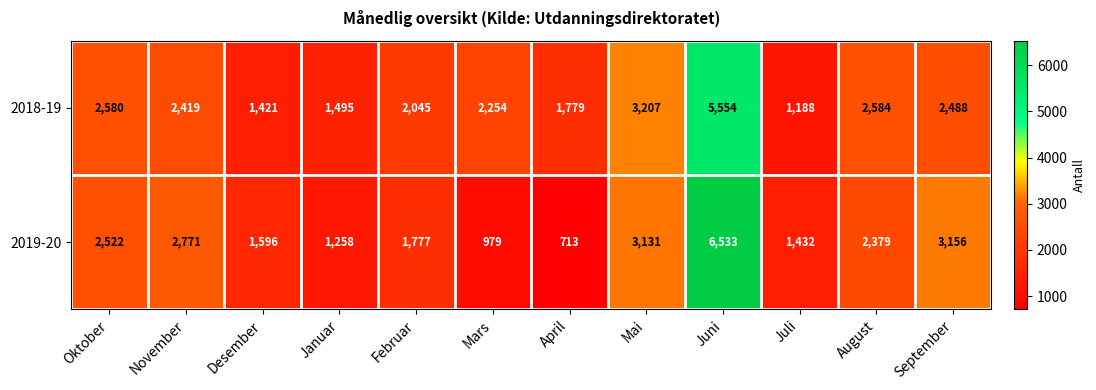

Reading left to right, extract all data points from this chart.

2018-19: 2580	2419	1421	1495	2045	2254	1779	3207	5554	1188	2584	2488
2019-20: 2522	2771	1596	1258	1777	979	713	3131	6533	1432	2379	3156